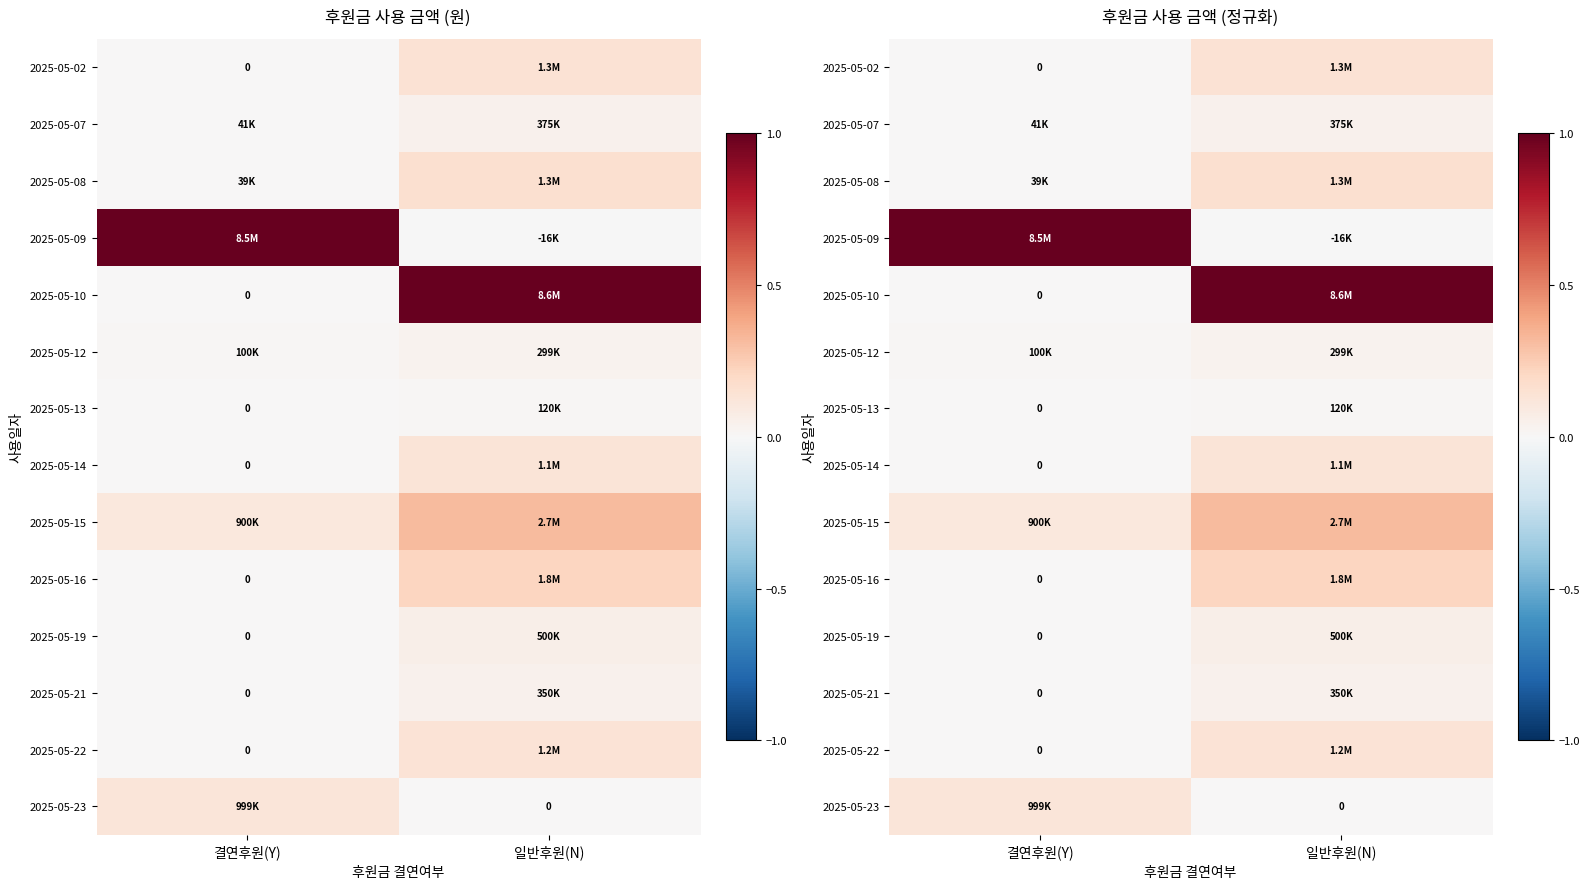

Which series has the largest total across all categories?

2025-05-10